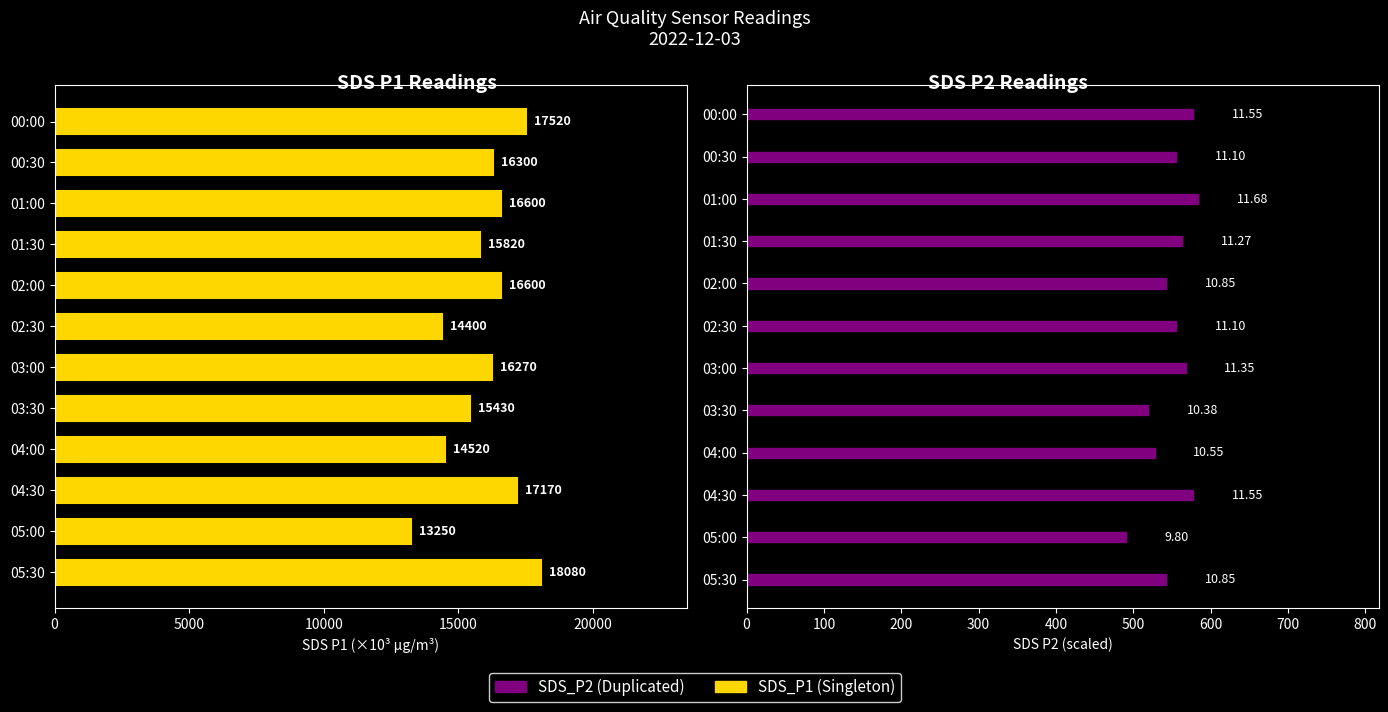

At 04:30, list the series in order from smallest to largest.

SDS_P2, SDS_P1